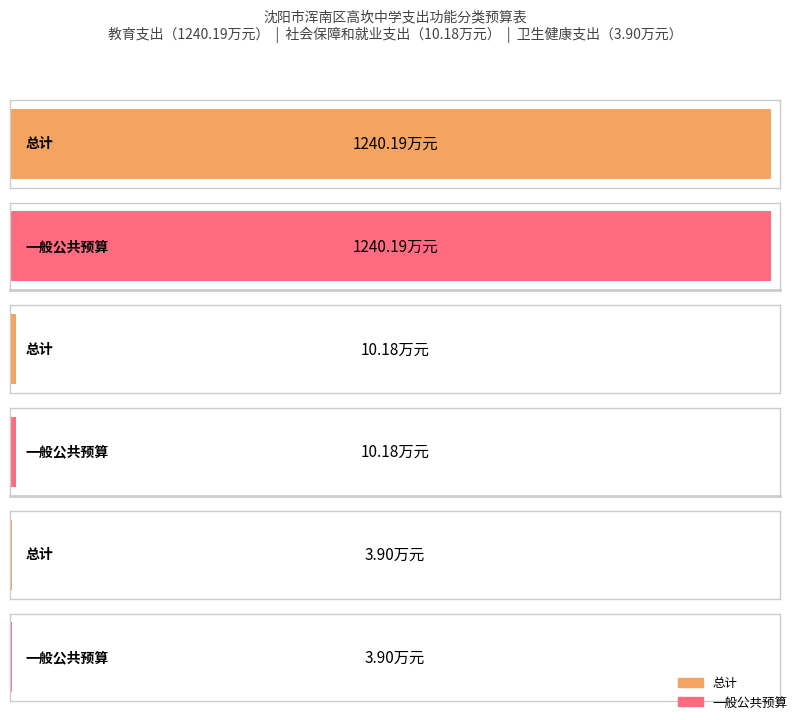

At which label does 总计 reach its minimum?

卫生健康支出